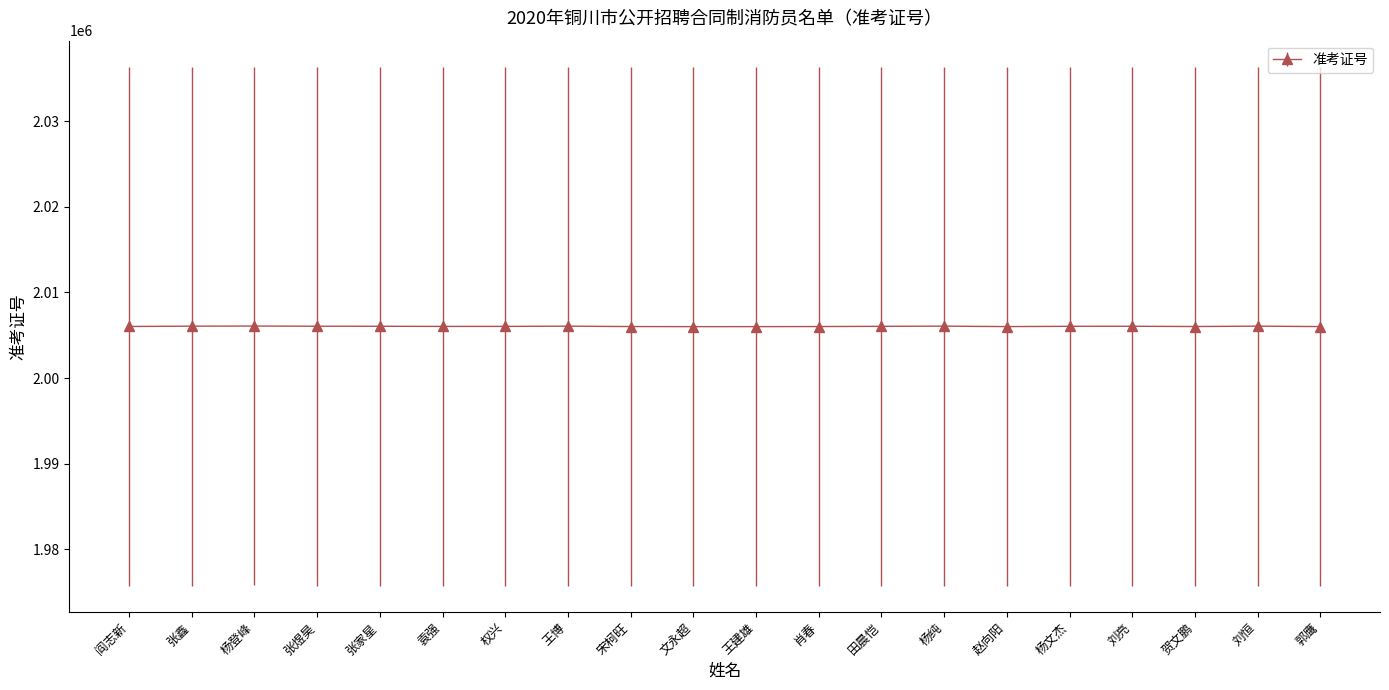

What is the average value?

2006044